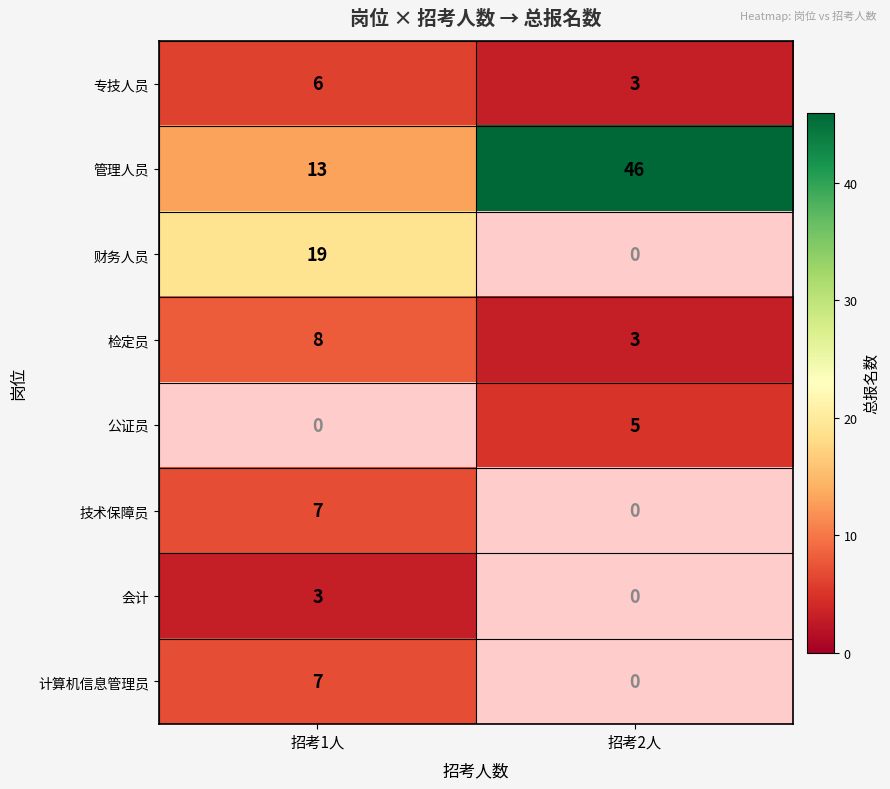

True or false: 专技人员 has a value of 6 at 招考1人.

True